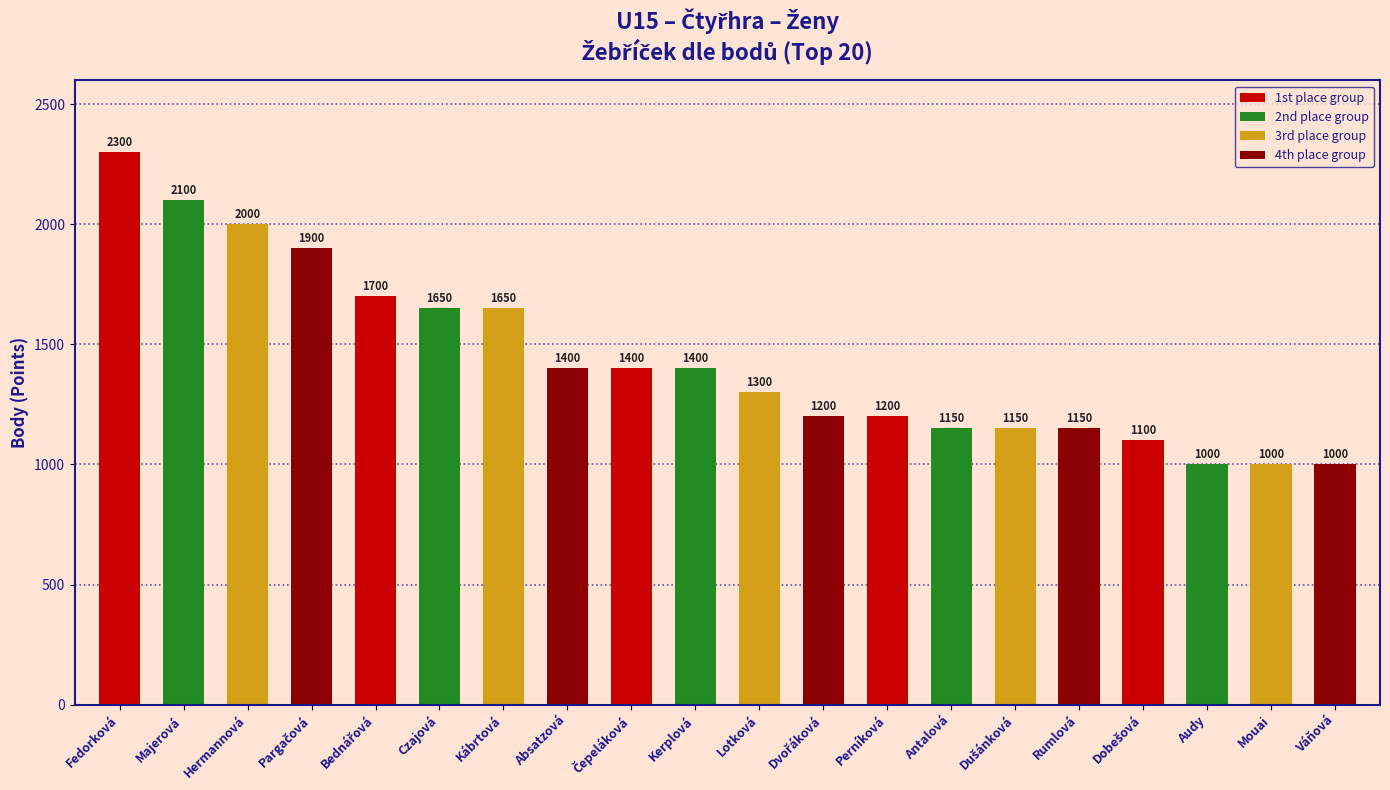

True or false: the data shows 2920 at Czajová.

False